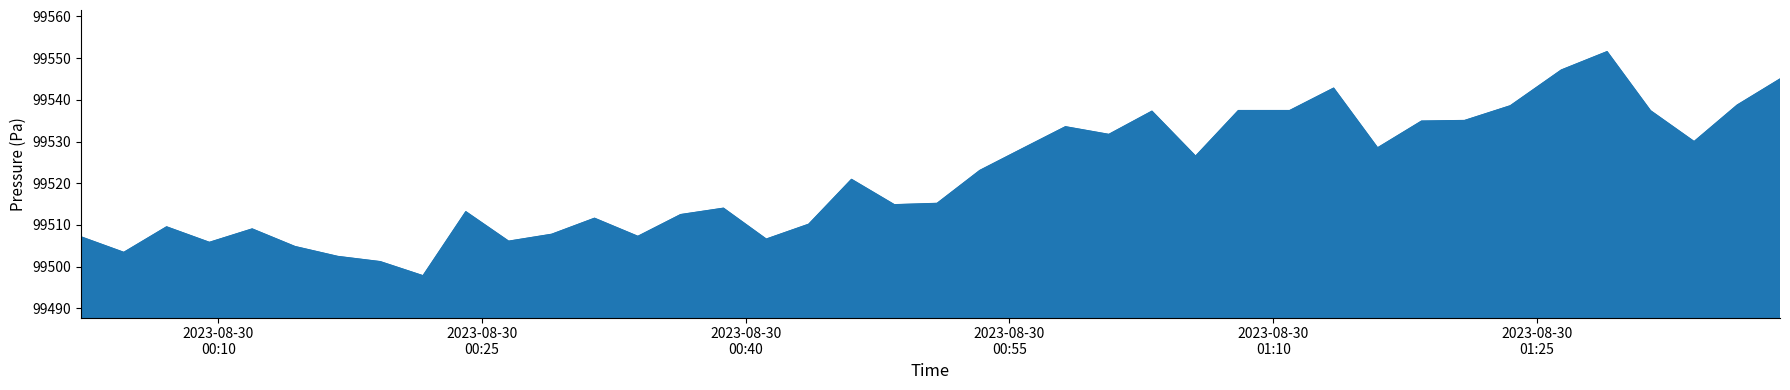

What is the greatest value displayed?

99551.5